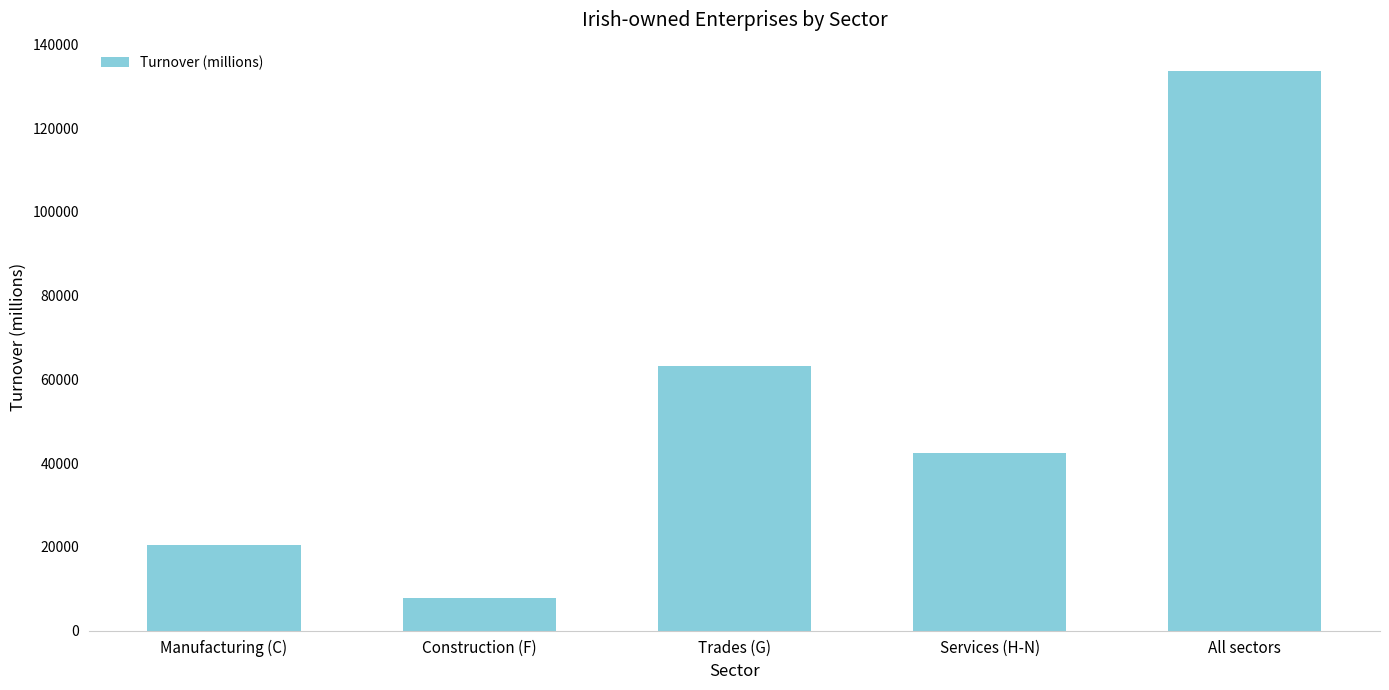

What is the change in value from Construction (F) to All sectors?

+125914